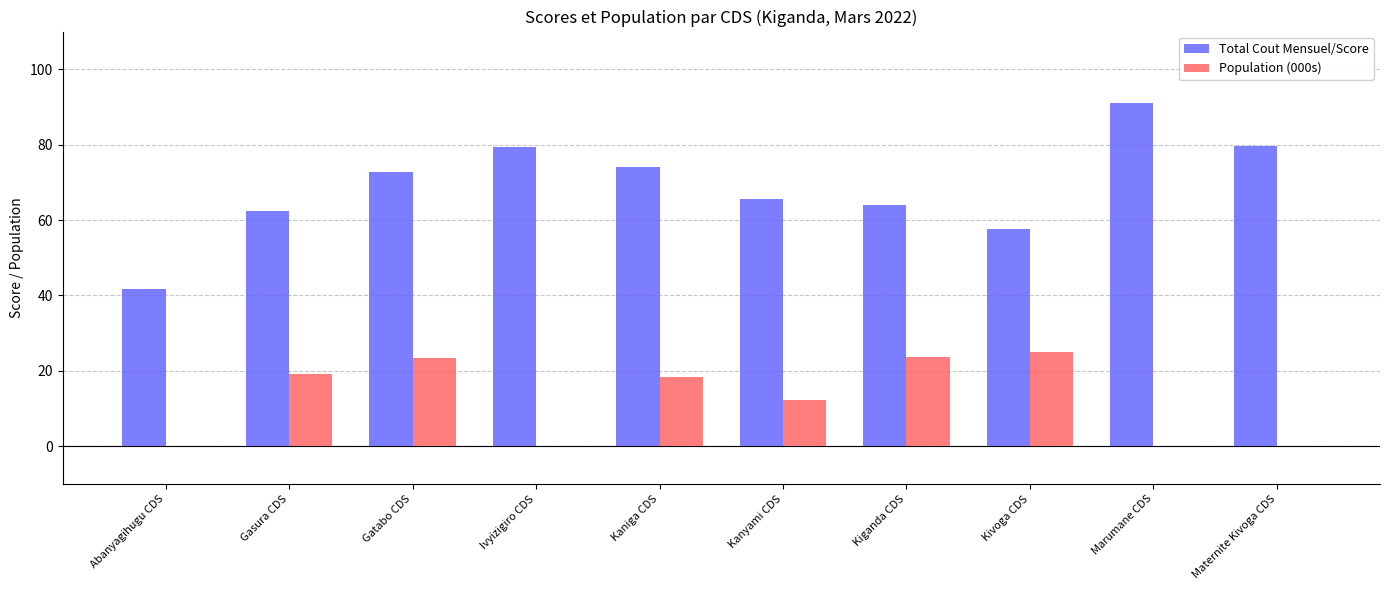

Are the bars horizontal?

No